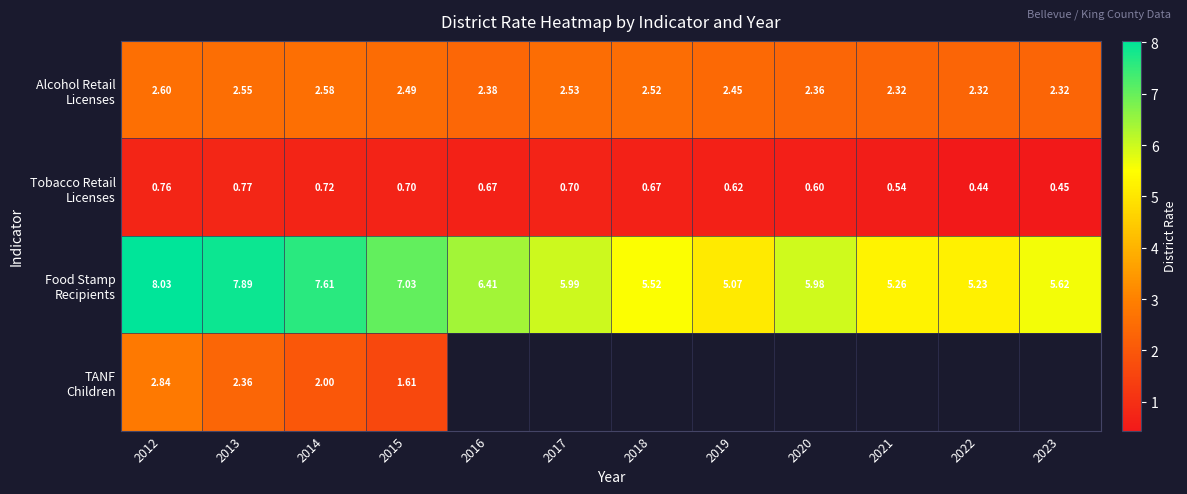

The value of Tobacco Retail Licenses at 2018 is 0.4. True or false?

False